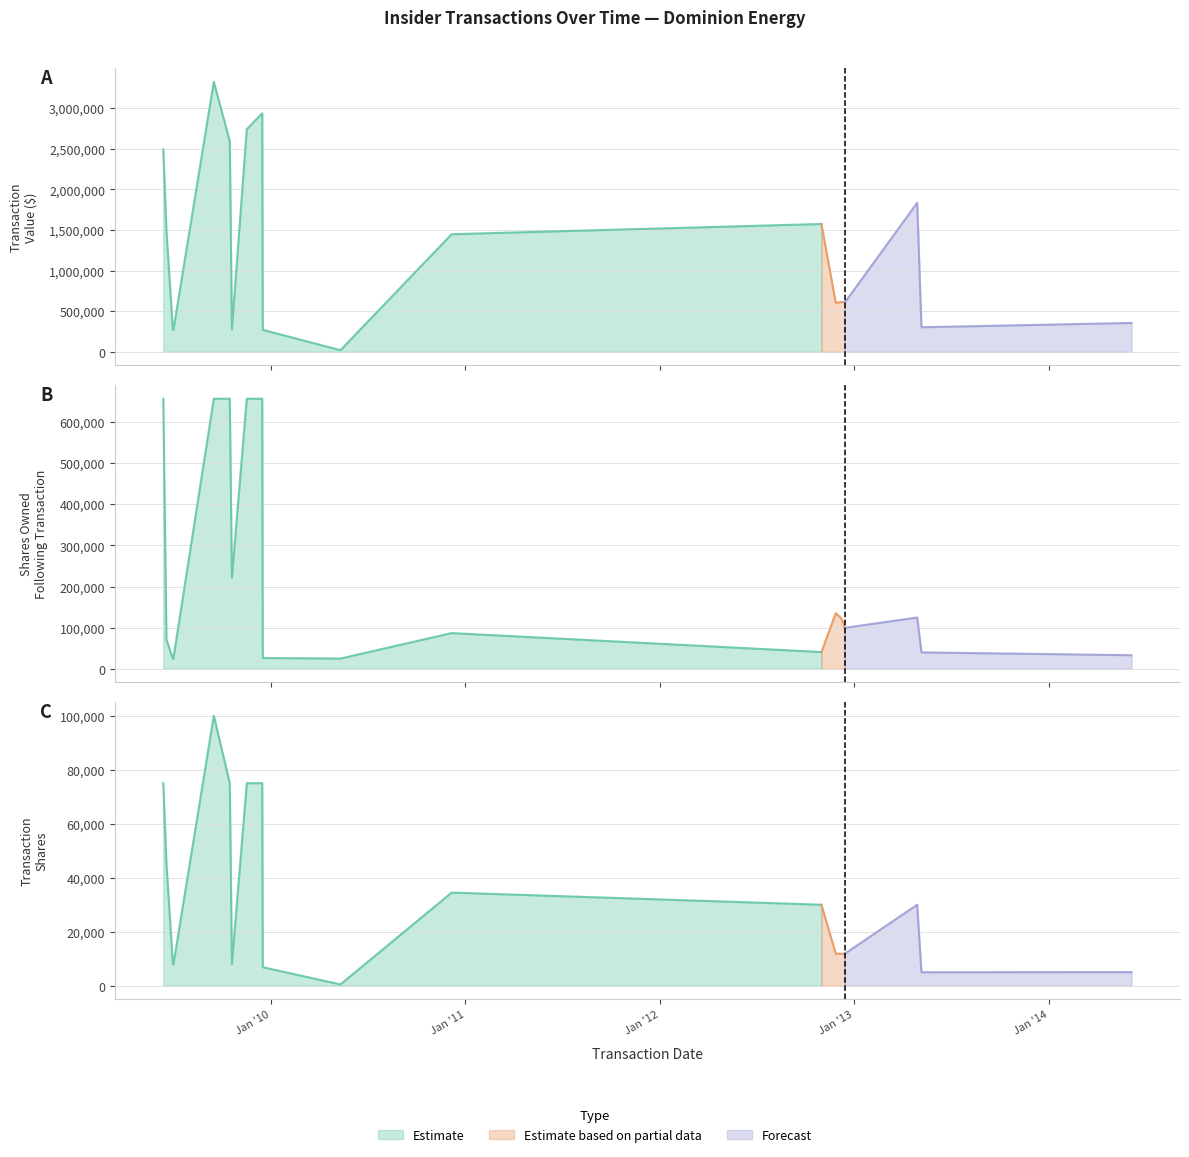

Which series has the largest range (max minus min)?

Transaction Value ($)